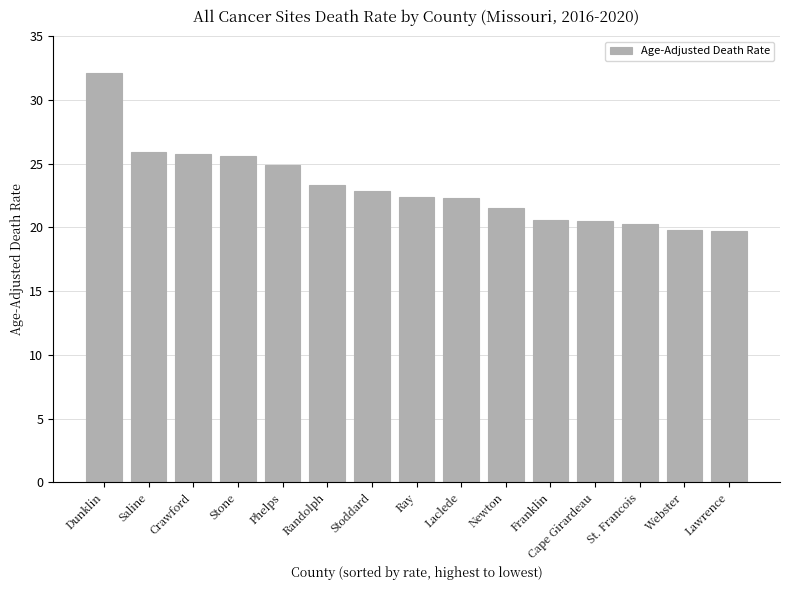

The chart shows a value of 32.8 at Phelps. True or false?

False